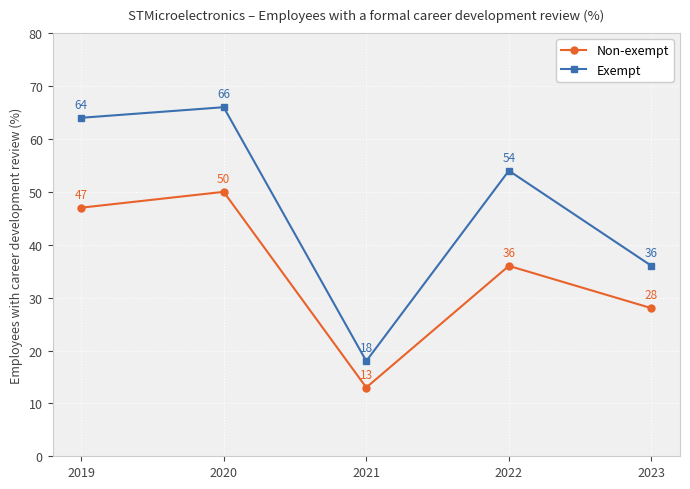

At which category does the chart reach its minimum across all series?

2021